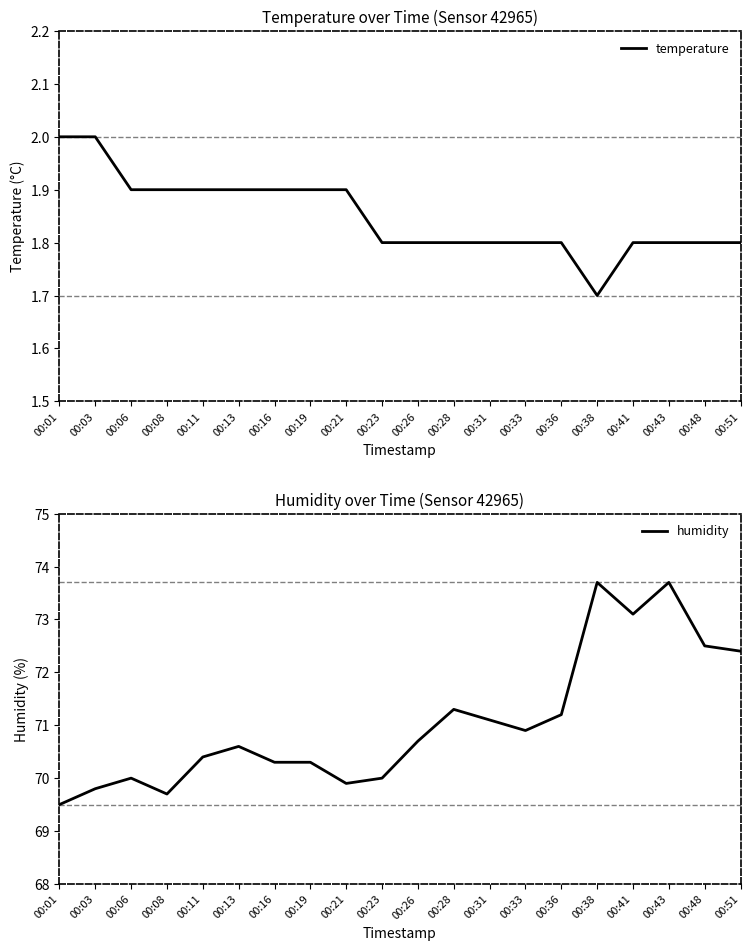

Which series changed the most between 00:06 and 00:19?

humidity